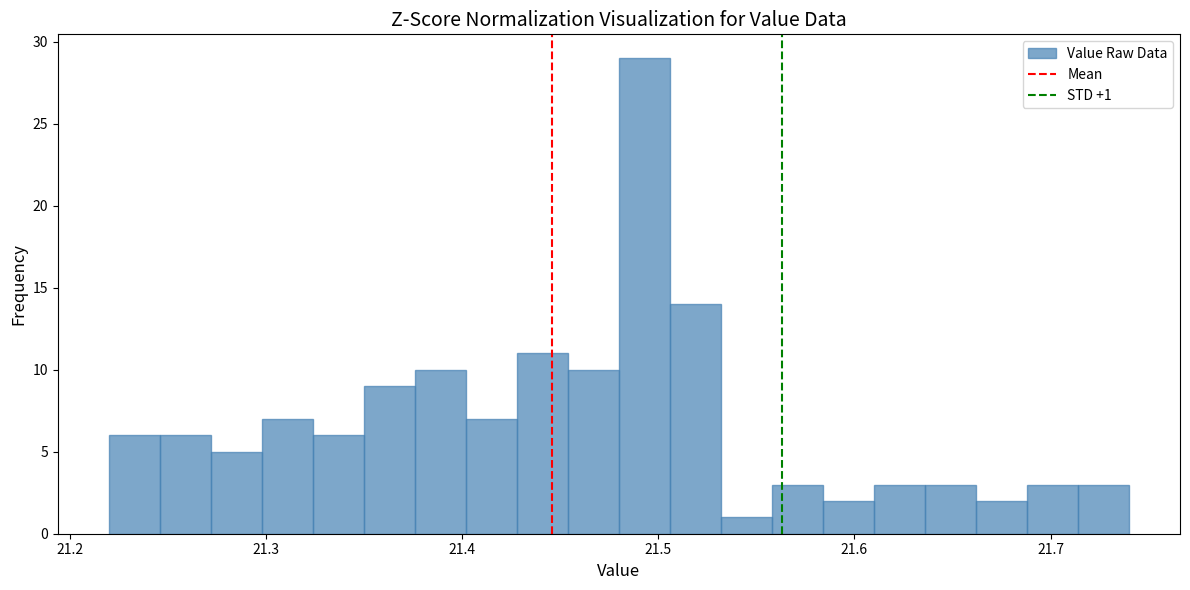

Around what value on the x-axis is the tallest bar? Give the approximate position of its centre, as read against the axis.

21.49